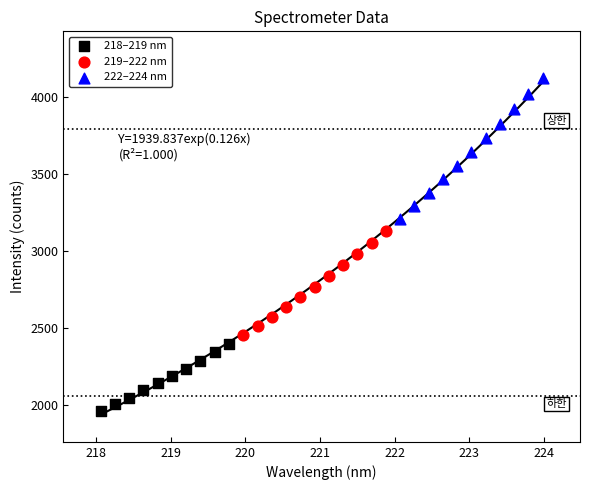

Which series reaches the maximum Y coordinate?

222–224 nm